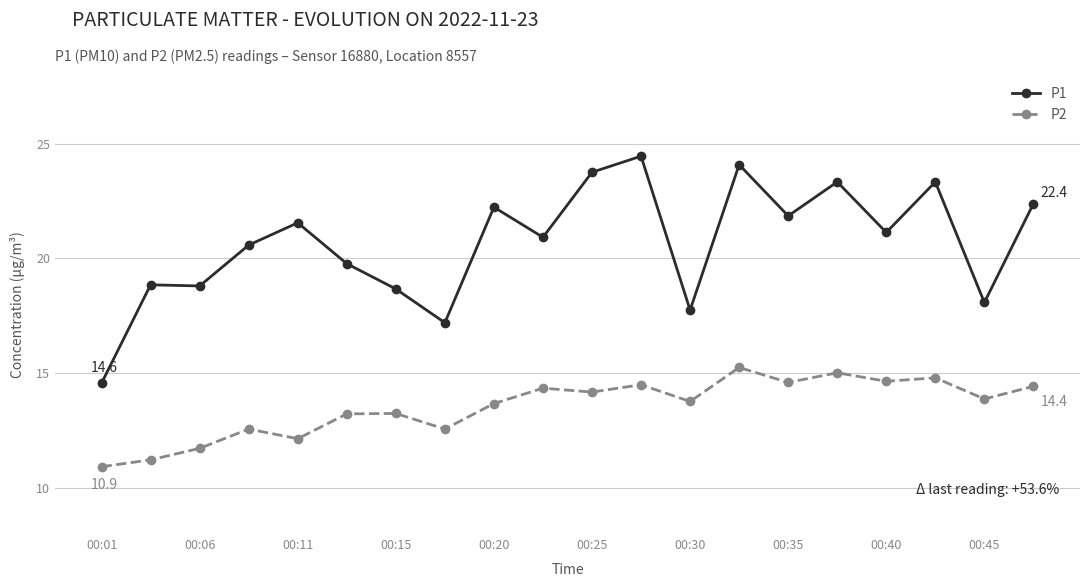

List the series in order of their overall mean, lowest first.

P2, P1